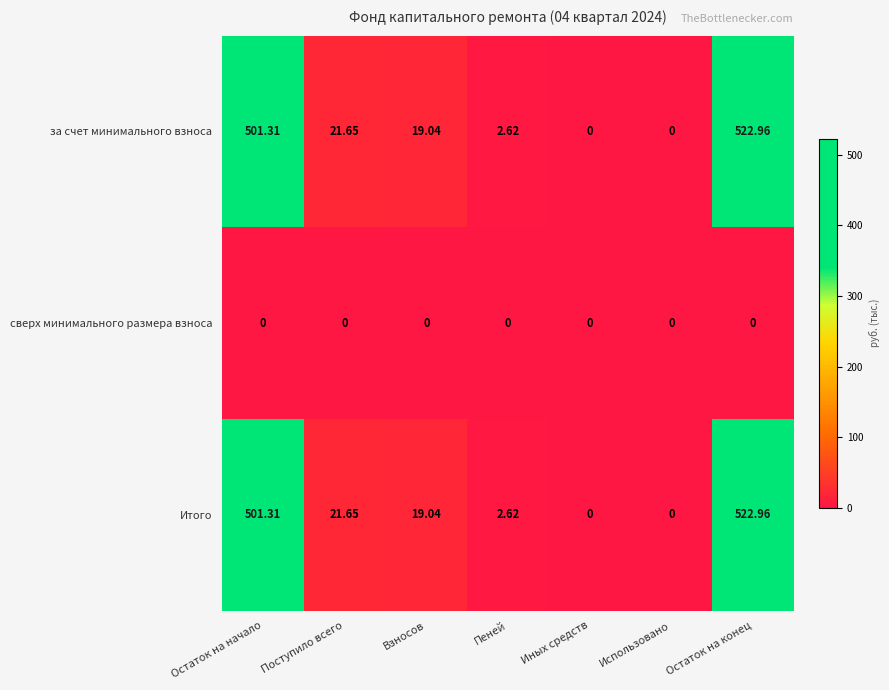

At which category does the chart reach its peak across all series?

Остаток на конец